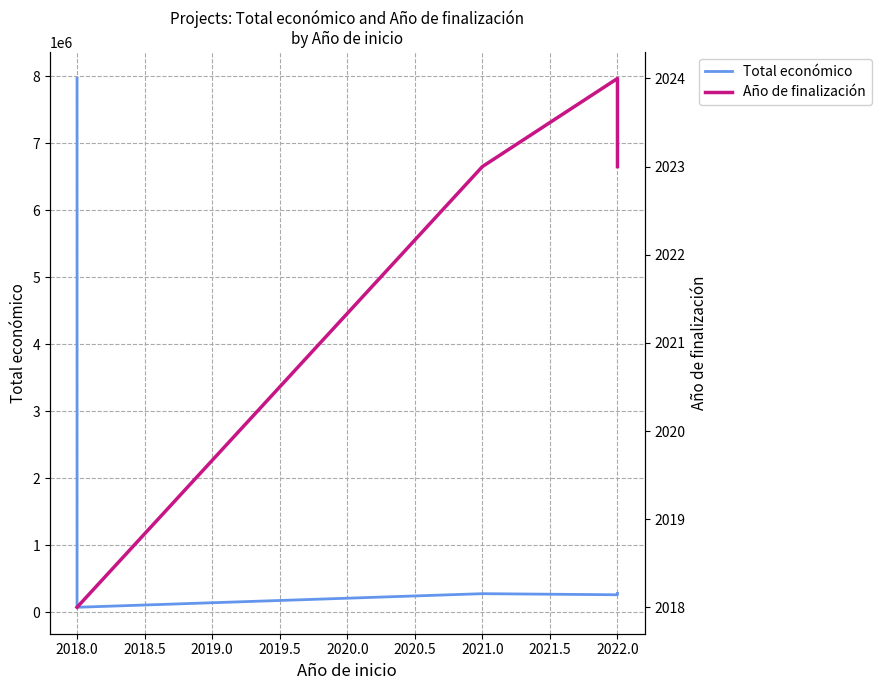

Which has a higher value, 2018.0 or 2022.0?

2022.0